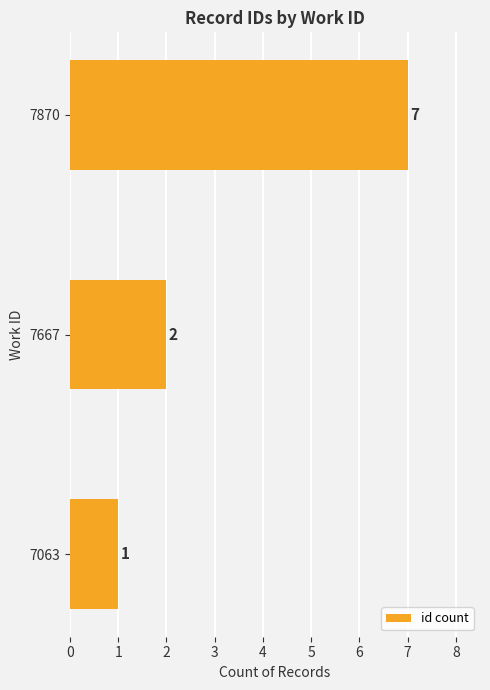

Rank the categories by value from highest to lowest.

7870, 7667, 7063